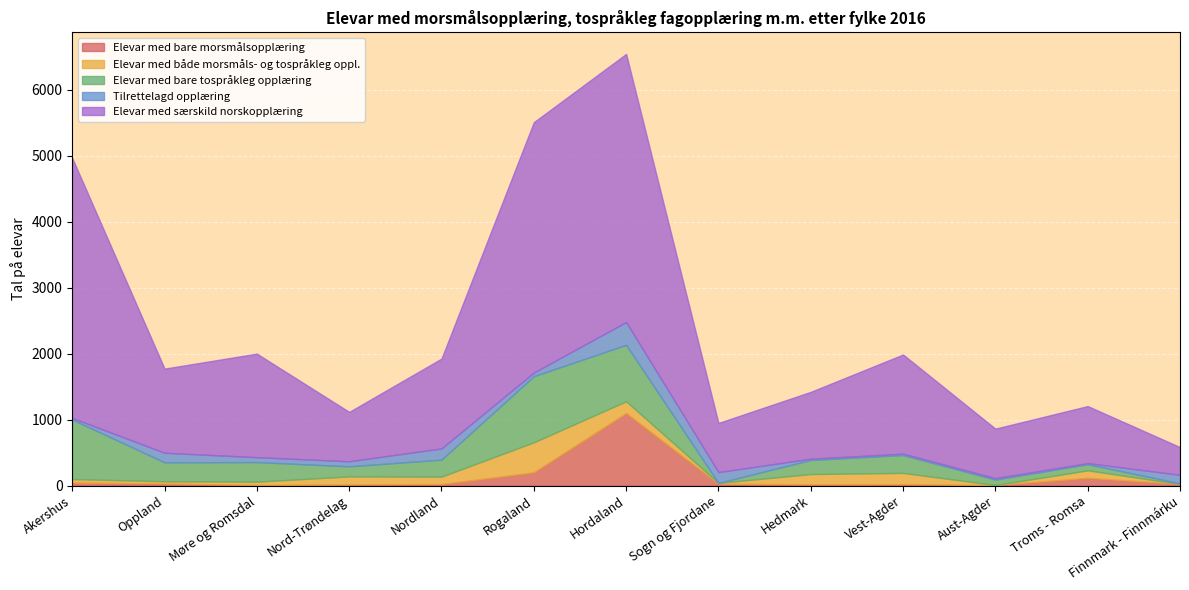

Reading left to right, what are all the values shown in this chart?

Elevar med bare morsmålsopplæring: Akershus=45	Oppland=31	Møre og Romsdal=9	Nord-Trøndelag=17	Nordland=23	Rogaland=201	Hordaland=1099	Sogn og Fjordane=28	Hedmark=18	Vest-Agder=21	Aust-Agder=8	Troms - Romsa=117	Finnmark - Finnmárku=24
Elevar med både morsmåls- og tospråkleg oppl.: Akershus=54	Oppland=34	Møre og Romsdal=50	Nord-Trøndelag=122	Nordland=112	Rogaland=455	Hordaland=179	Sogn og Fjordane=12	Hedmark=157	Vest-Agder=171	Aust-Agder=0	Troms - Romsa=114	Finnmark - Finnmárku=0
Elevar med bare tospråkleg opplæring: Akershus=902	Oppland=287	Møre og Romsdal=297	Nord-Trøndelag=153	Nordland=258	Rogaland=1002	Hordaland=856	Sogn og Fjordane=0	Hedmark=213	Vest-Agder=271	Aust-Agder=83	Troms - Romsa=93	Finnmark - Finnmárku=10
Tilrettelagd opplæring: Akershus=24	Oppland=145	Møre og Romsdal=74	Nord-Trøndelag=76	Nordland=170	Rogaland=55	Hordaland=345	Sogn og Fjordane=164	Hedmark=19	Vest-Agder=21	Aust-Agder=21	Troms - Romsa=16	Finnmark - Finnmárku=129
Elevar med særskild norskopplæring: Akershus=3941	Oppland=1276	Møre og Romsdal=1570	Nord-Trøndelag=749	Nordland=1362	Rogaland=3796	Hordaland=4065	Sogn og Fjordane=745	Hedmark=1014	Vest-Agder=1503	Aust-Agder=751	Troms - Romsa=865	Finnmark - Finnmárku=420